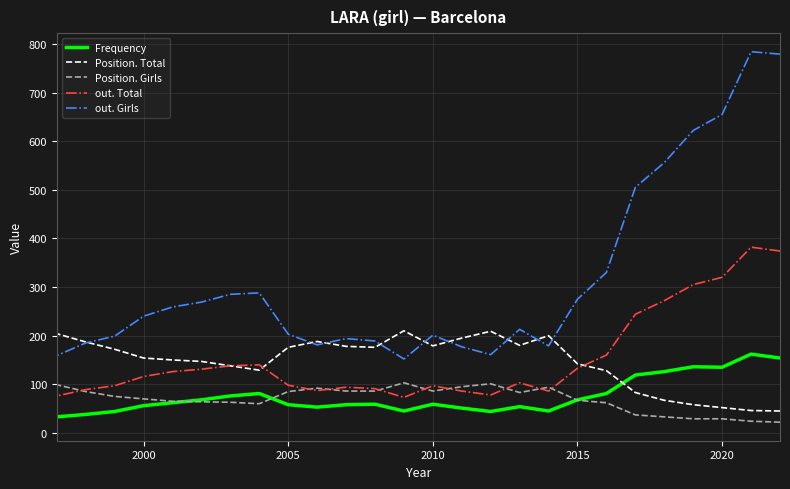

What is the difference between the second highest and minimum values in the Position. Girls series?

79